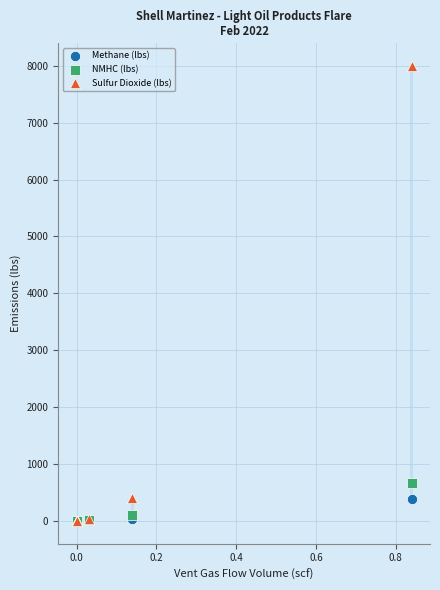

Across all series, what Y value is closest to 3997?

665.1